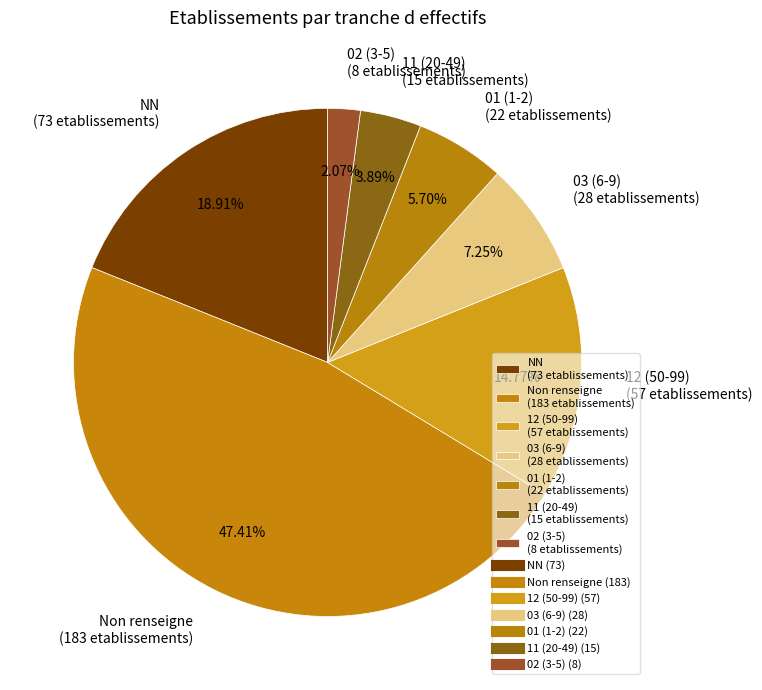

Rank the categories by value from lowest to highest.

02 (3-5) (8 etablissements), 11 (20-49) (15 etablissements), 01 (1-2) (22 etablissements), 03 (6-9) (28 etablissements), 12 (50-99) (57 etablissements), NN (73 etablissements), Non renseigne (183 etablissements)